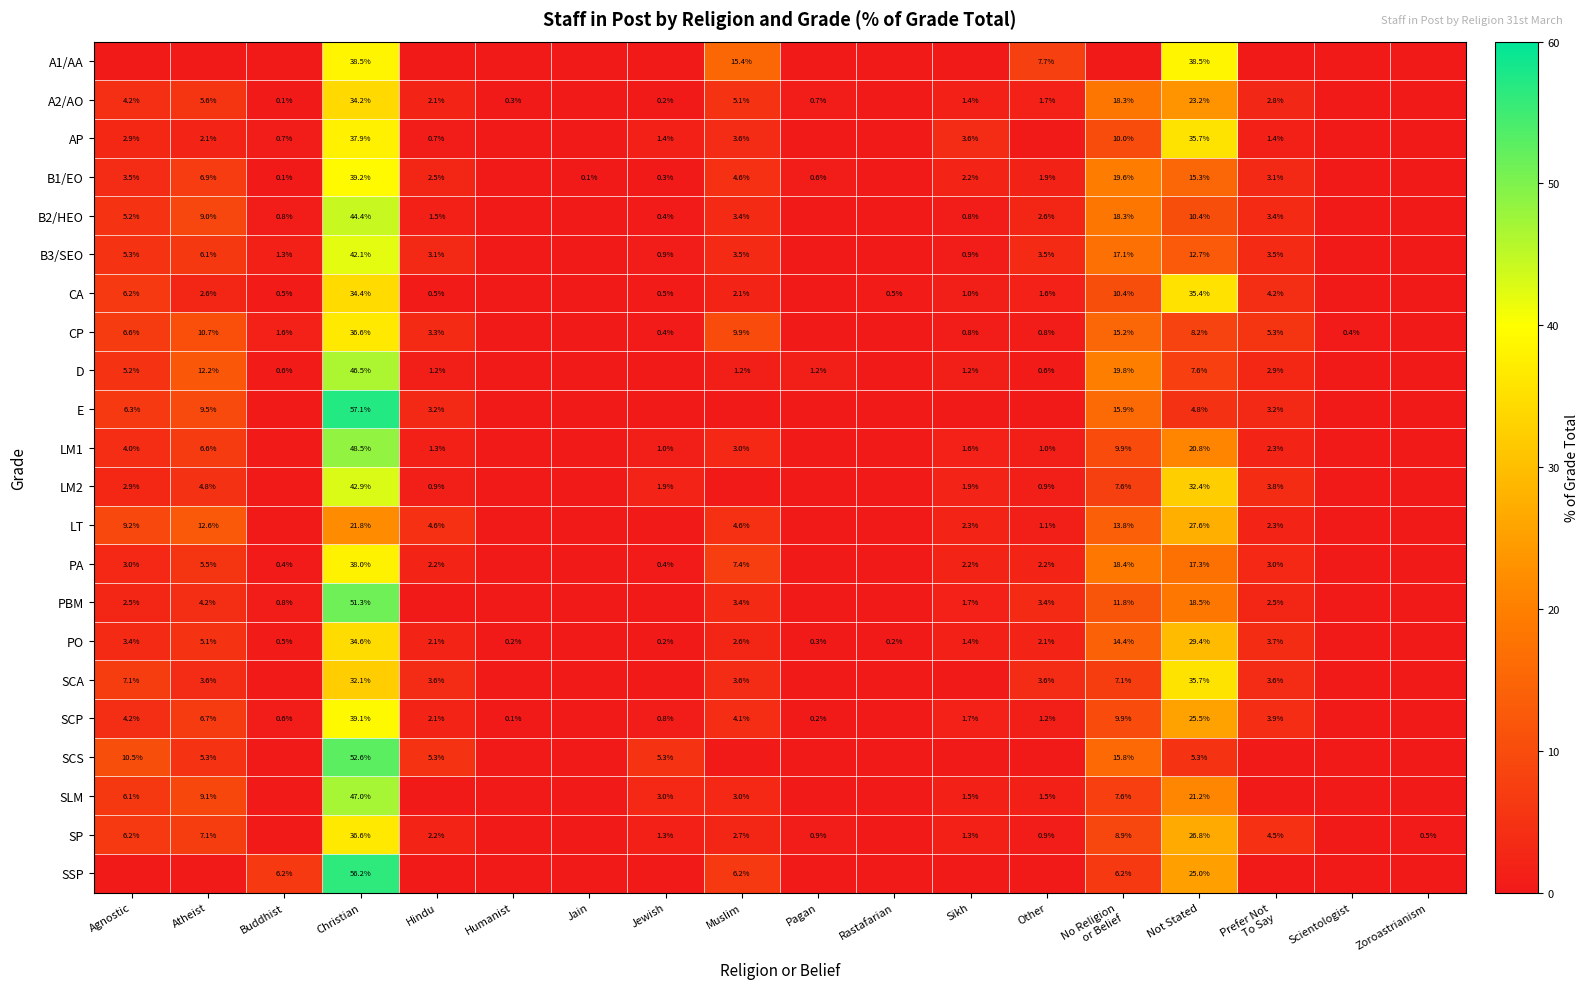

What is the difference between the B1/EO values at Agnostic and Pagan?

2.9